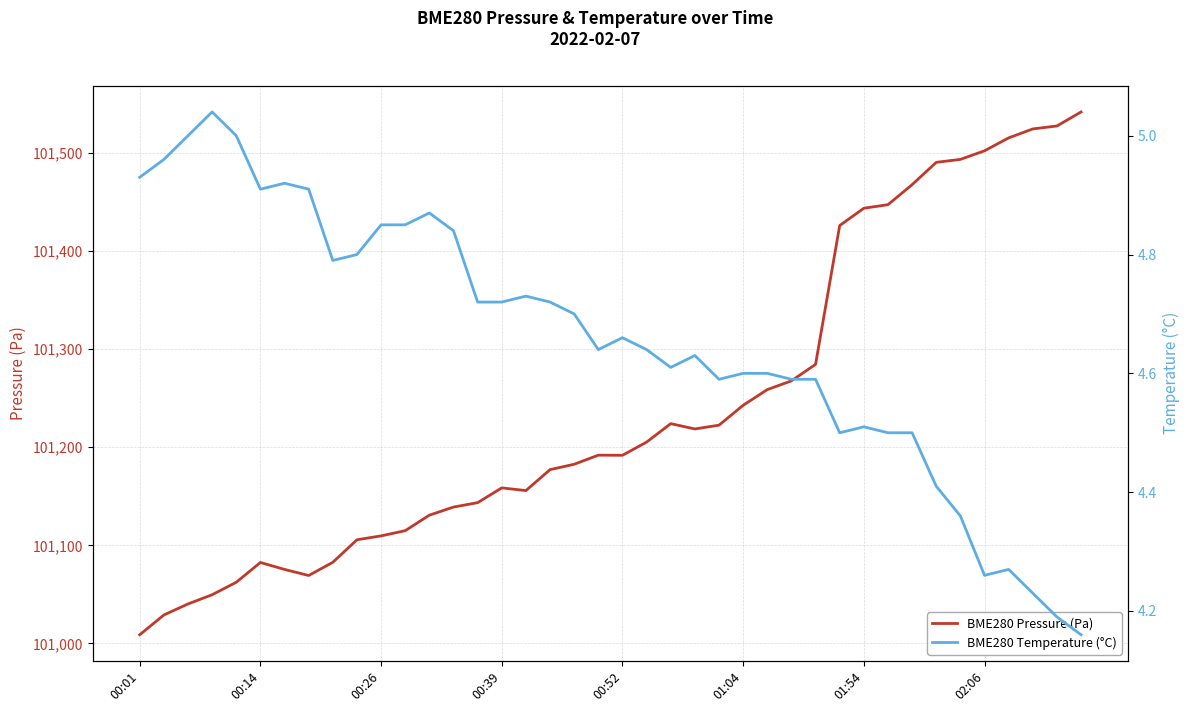

Which category has the lowest value in the BME280 Pressure (Pa) series?

00:01